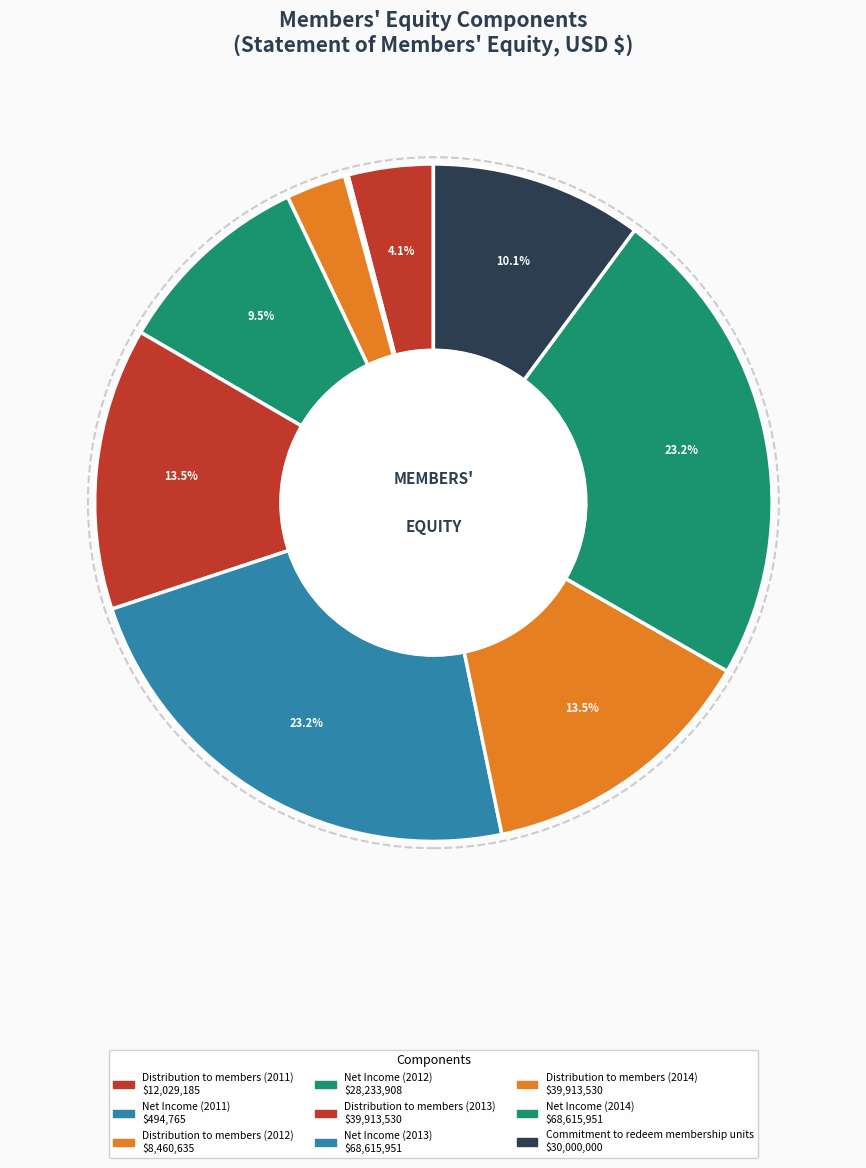

To the nearest percent, what is the combined percentage of Distribution to members (2013) and Net Income (2013)?

37%